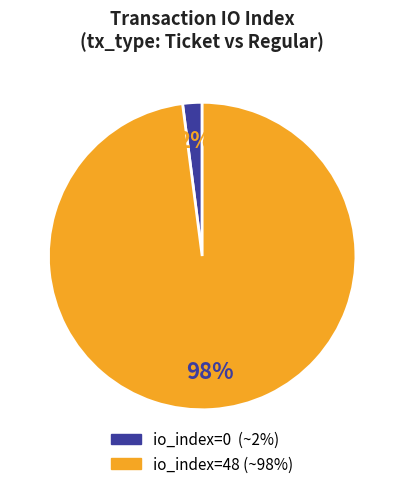

Which has a higher value, io_index=0 or io_index=48?

io_index=48